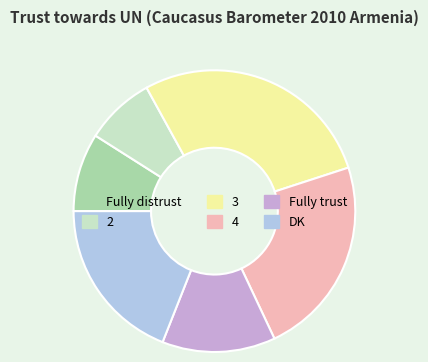

Combined, do Fully distrust and DK account for over 50%?

No